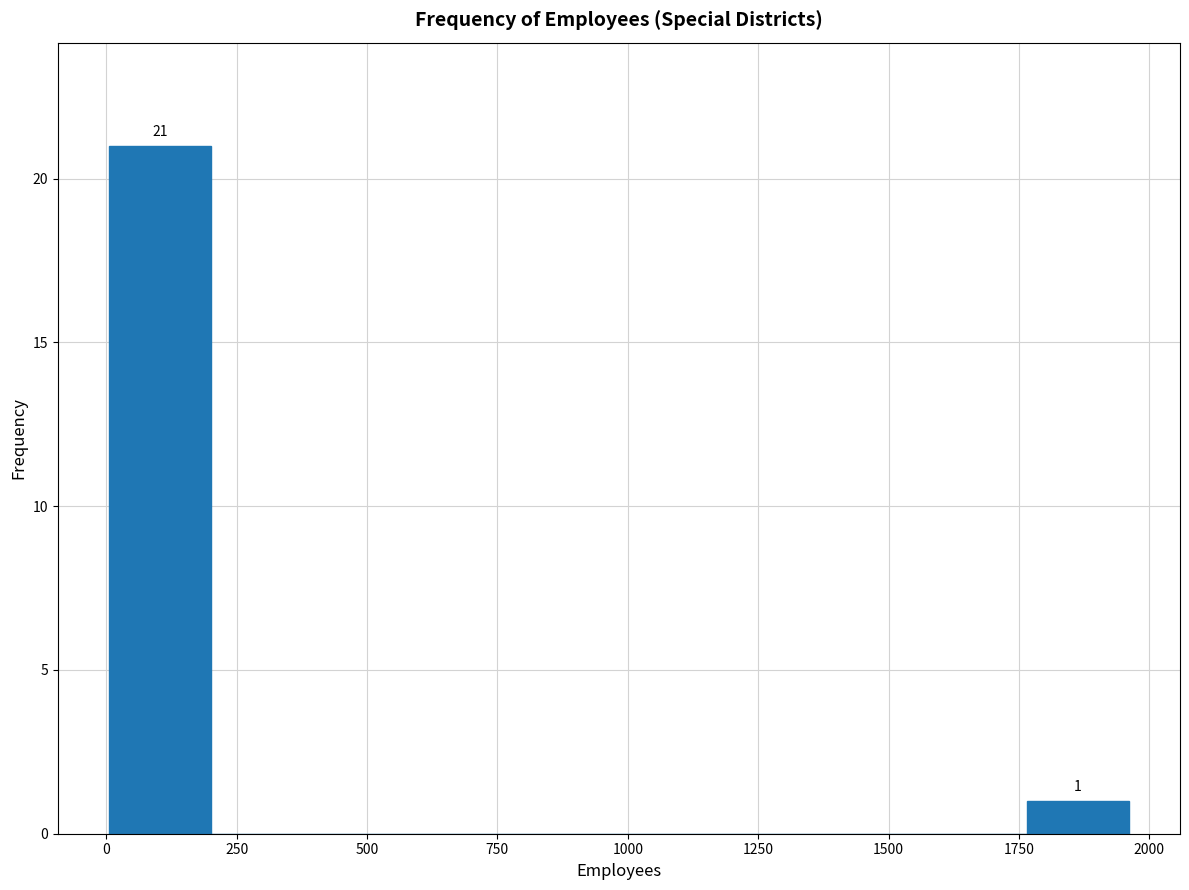

Read against the x-axis, roughly where is the centre of the tallest bar?

100